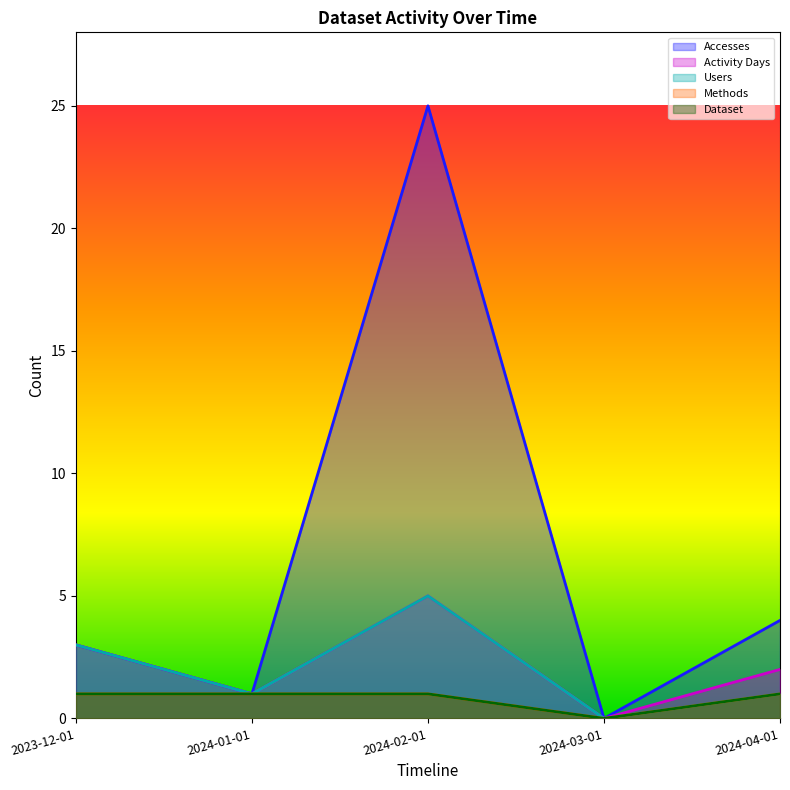

What is the difference between the Activity Days values at 2024-04-01 and 2024-01-01?

1